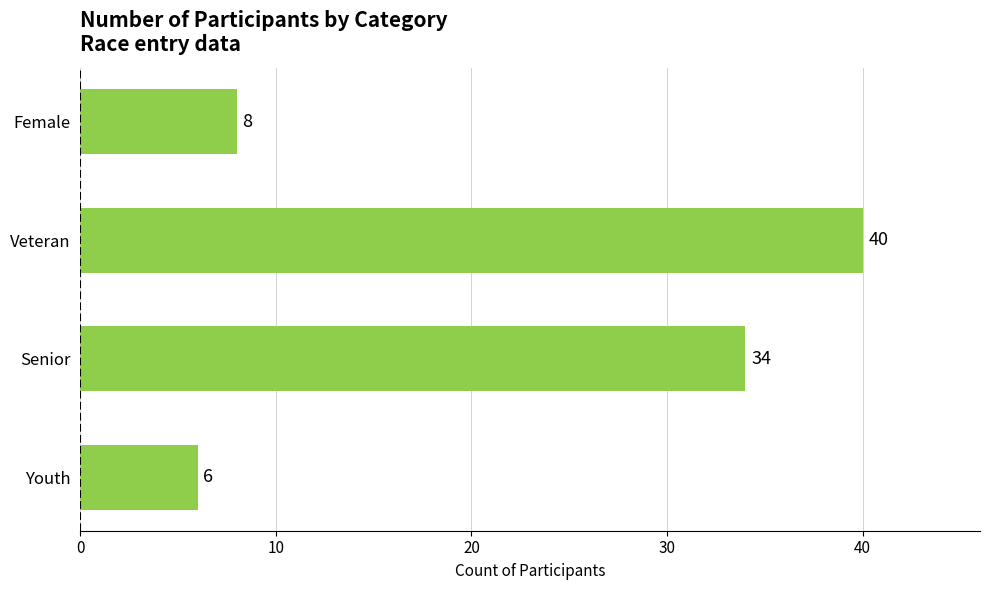

The value at Senior is 45. True or false?

False